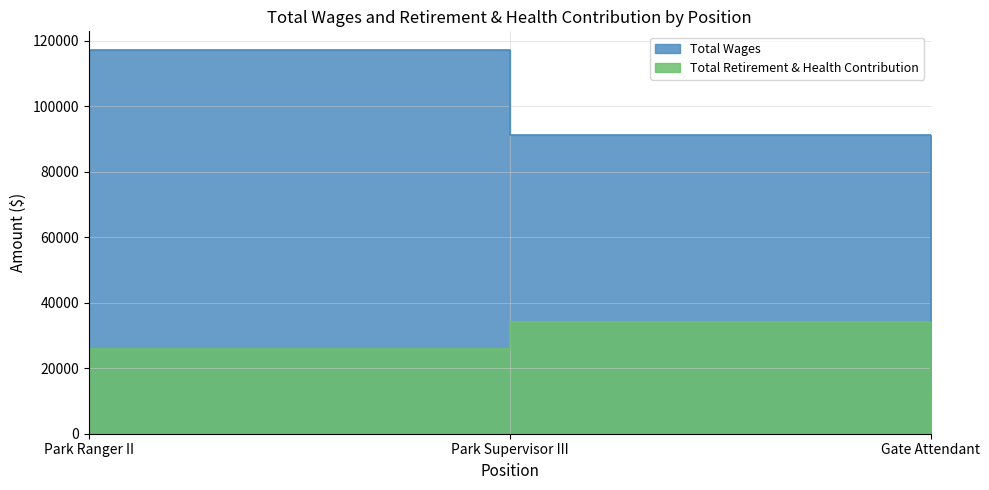

What is the difference between the Total Wages values at Park Ranger II and Park Supervisor III?

25789